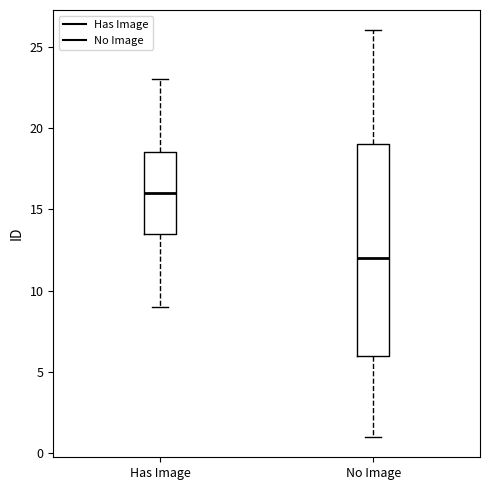

Comparing the boxes themselves (not the whiskers), which one is the tallest?

No Image